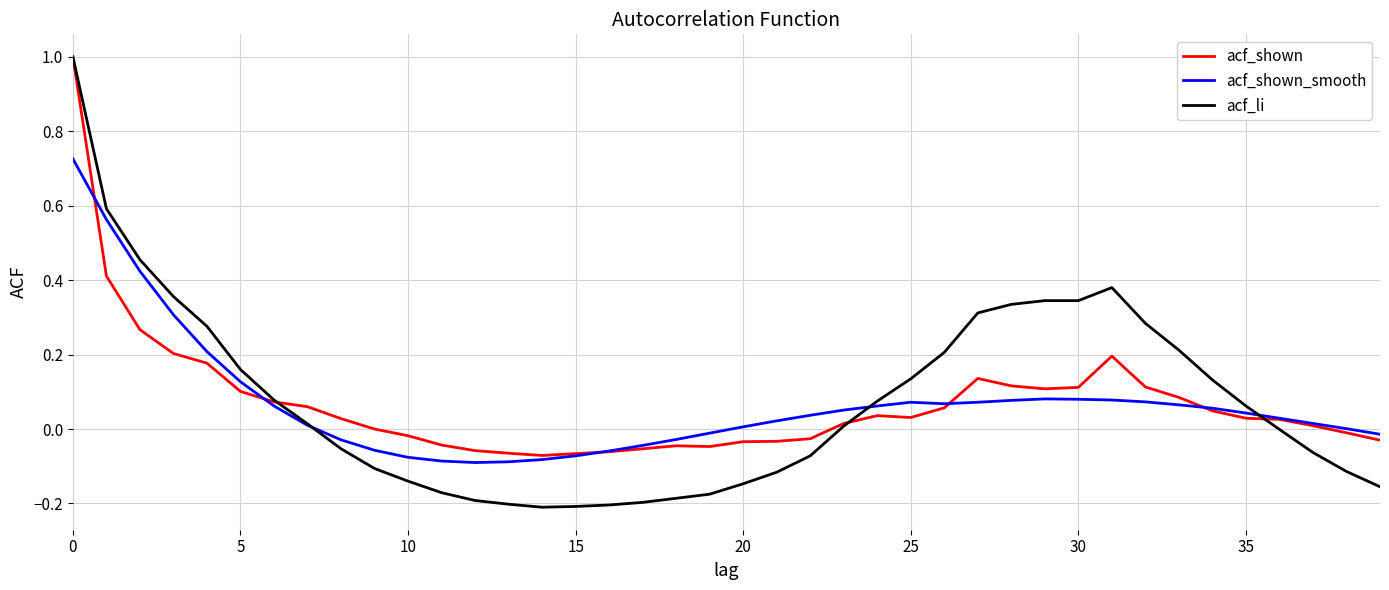

Which series has the largest range (max minus min)?

acf_li